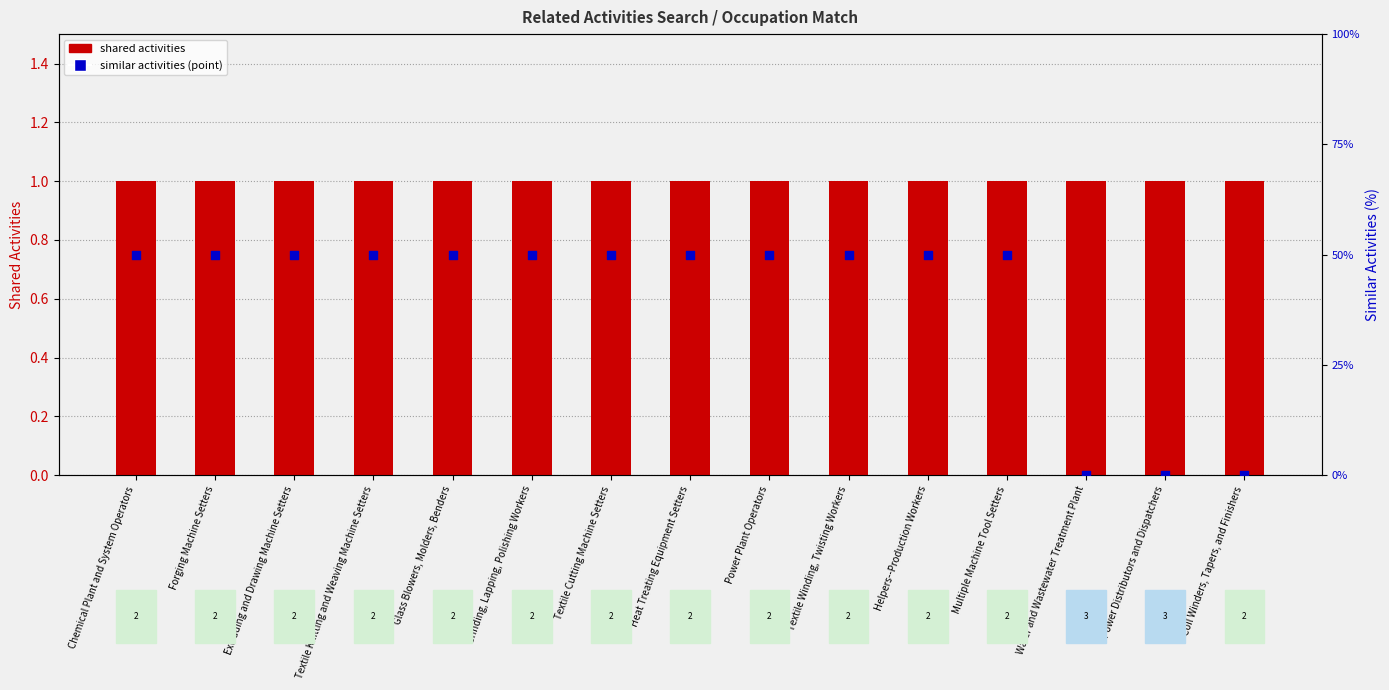

Which series has the largest Y range (max minus min)?

similar activities (point)